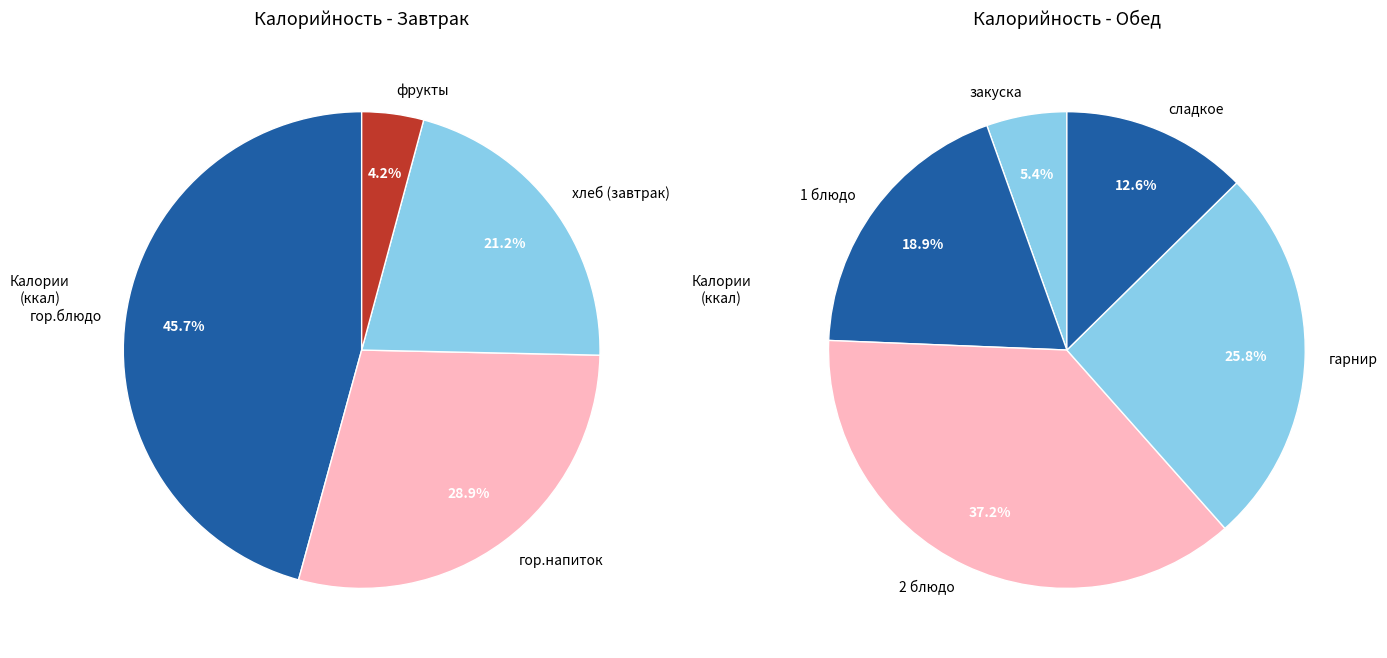

How many segments does this pie chart have?

9